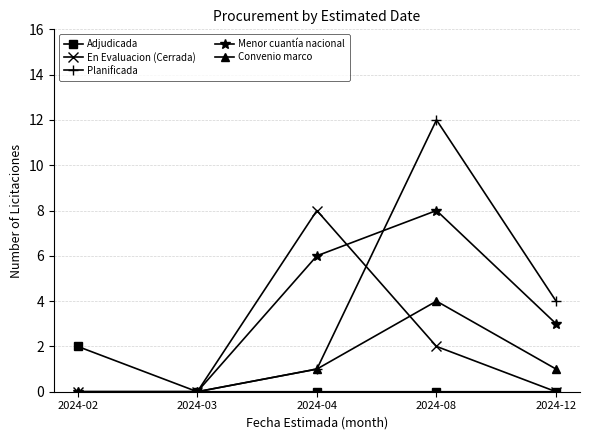

Reading left to right, what are all the values shown in this chart?

Adjudicada: 2	0	0	0	0
En Evaluacion (Cerrada): 0	0	8	2	0
Planificada: 0	0	1	12	4
Menor cuantía nacional: 0	0	6	8	3
Convenio marco: 0	0	1	4	1